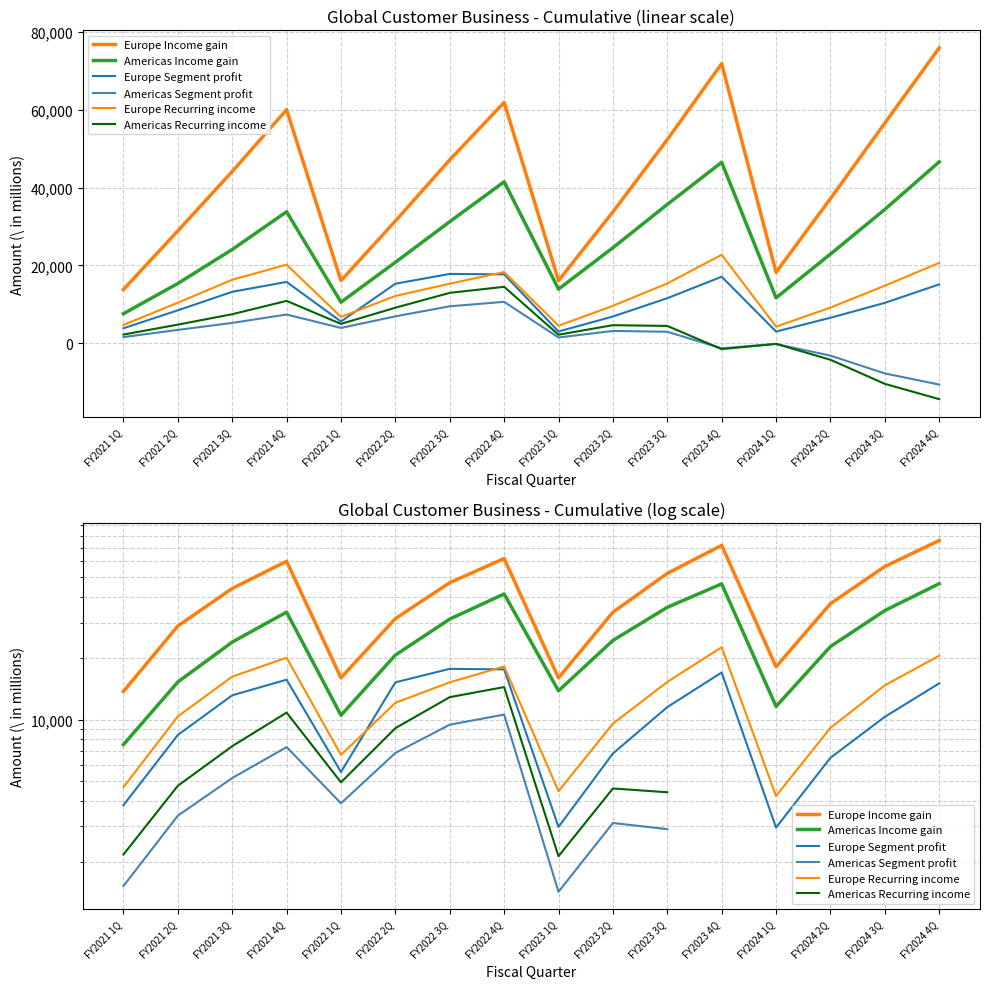

What is the total value across all series at FY2022 3Q?

133758.0